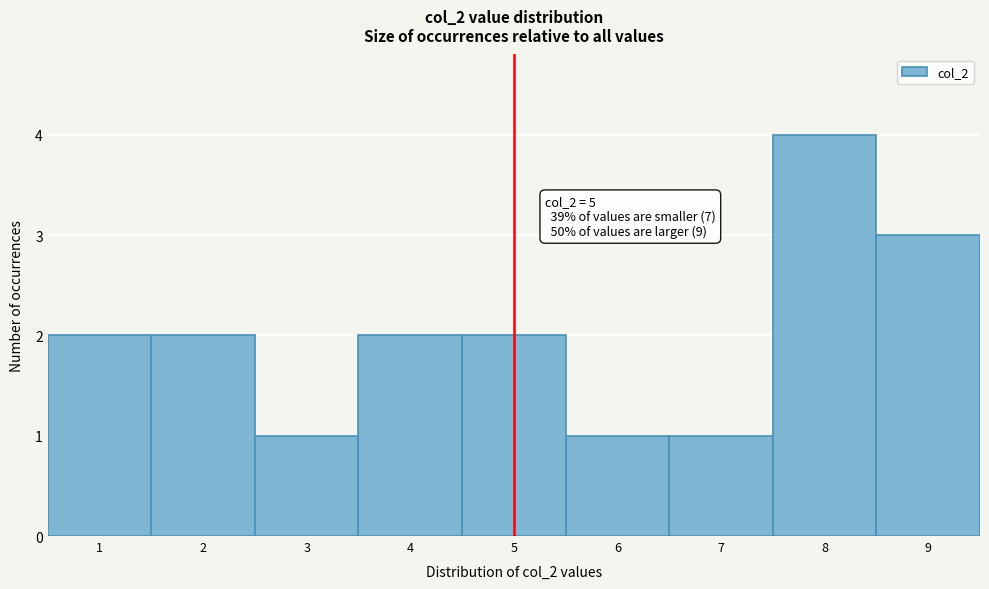

Which range on the x-axis has the tallest bar?

7.5 to 8.5